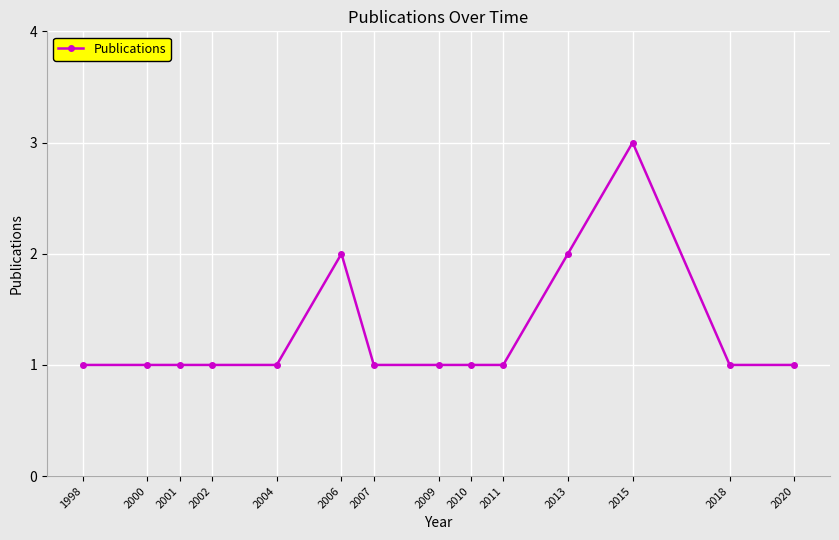

True or false: the data shows 2 at 1998.

False